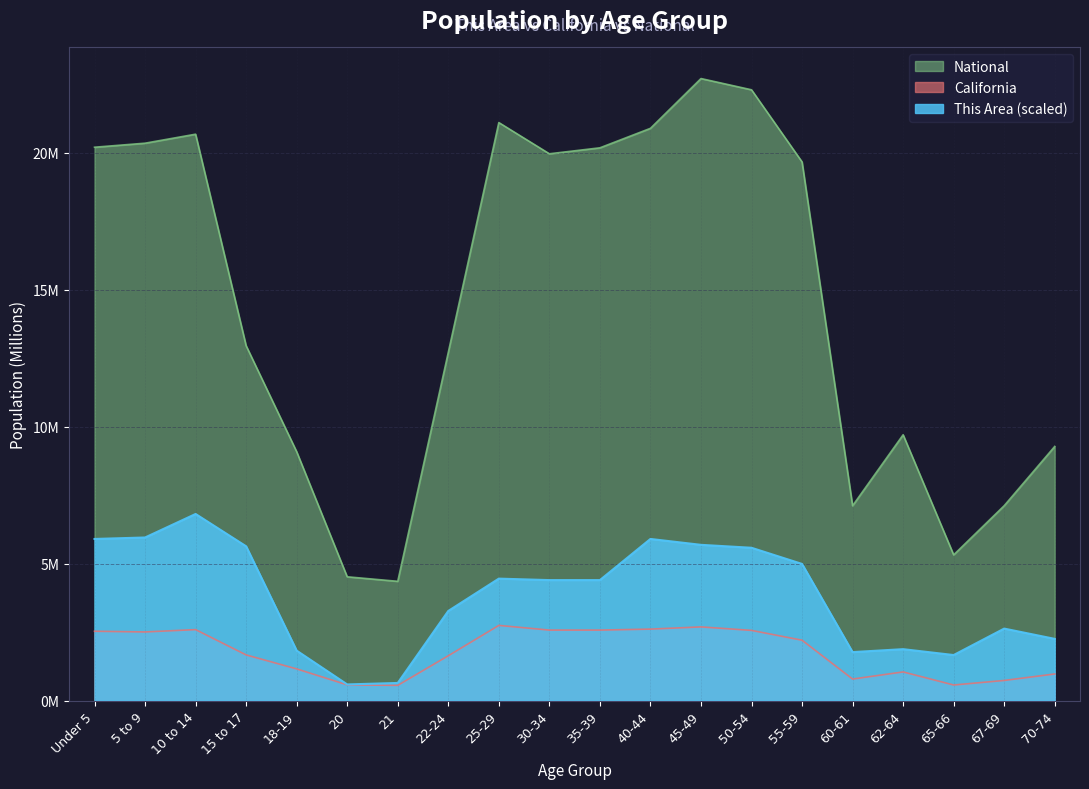

At which label does This Area first exceed 4?

Under 5